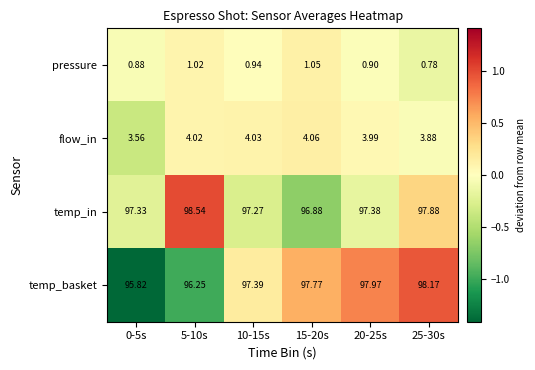

At 0-5s, list the series in order from largest to smallest.

temp_in, temp_basket, flow_in, pressure